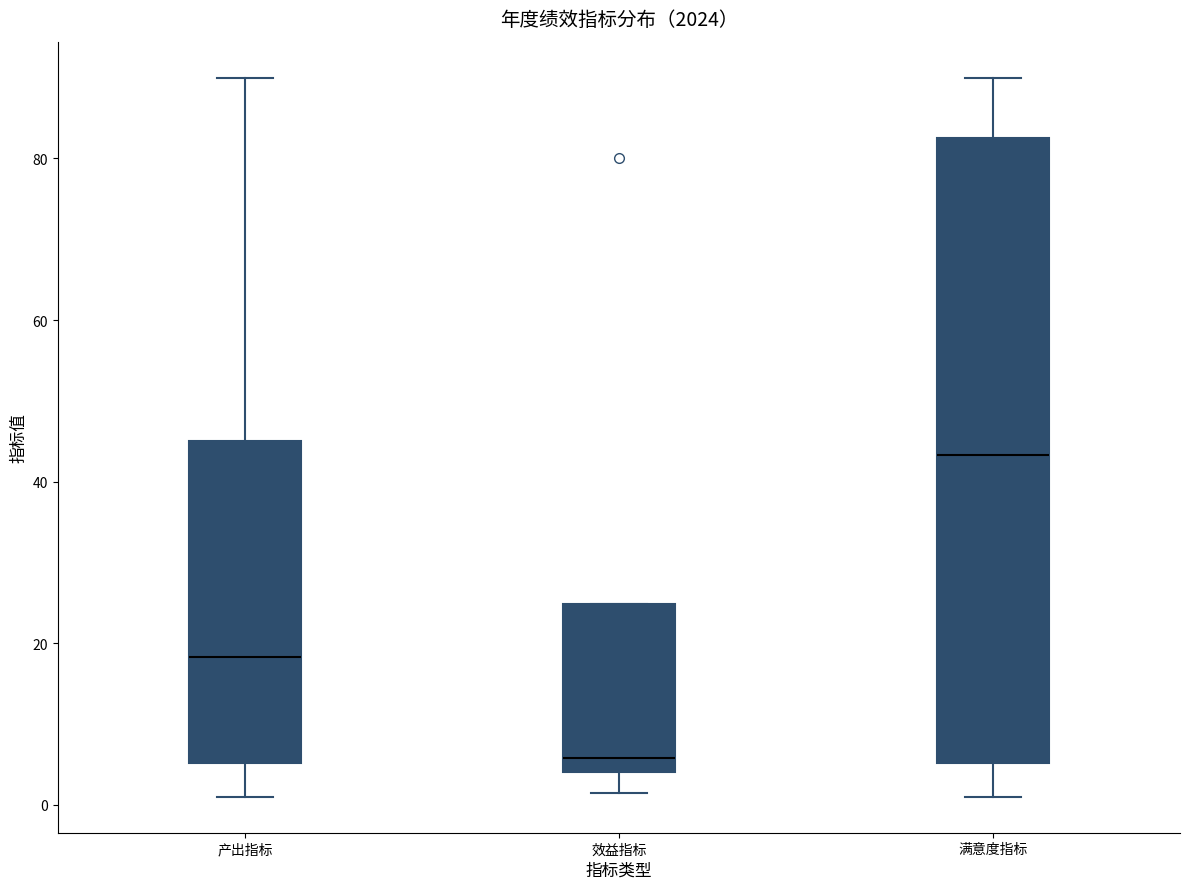

Which box has the highest median line?

满意度指标